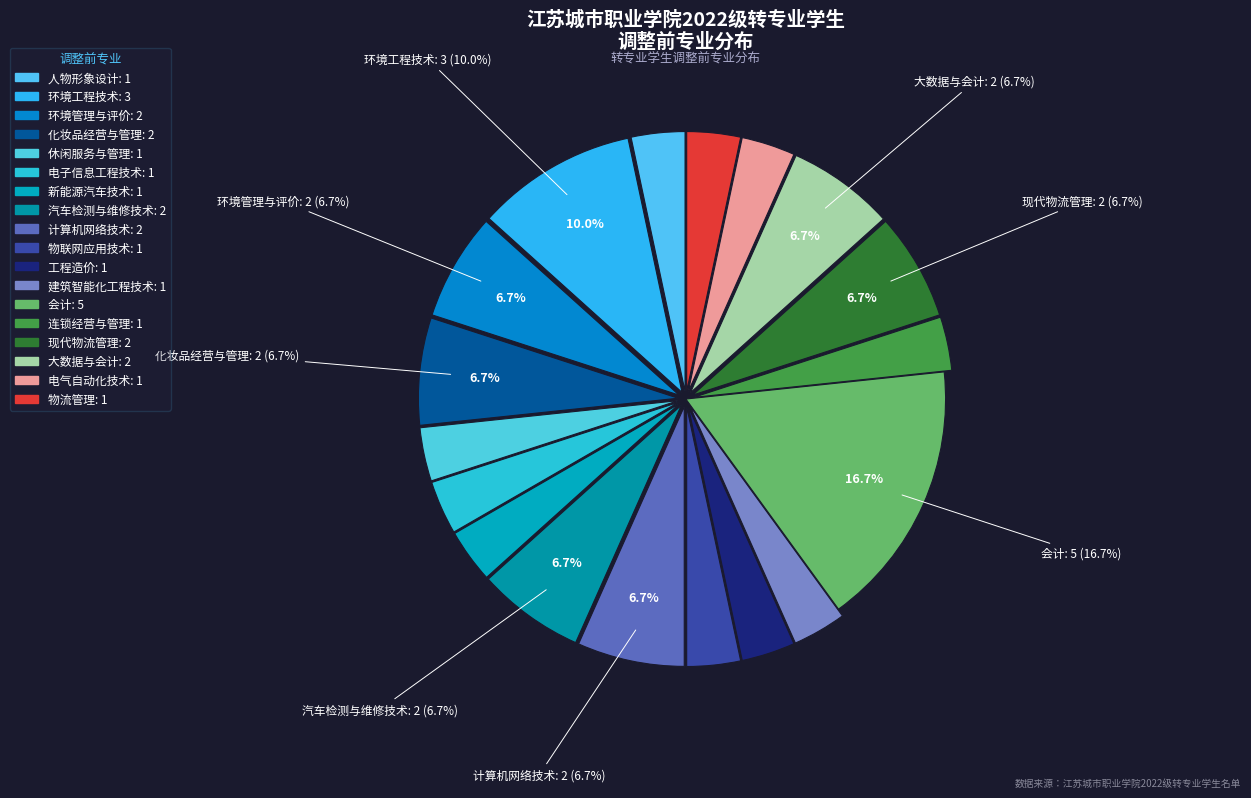

To the nearest percent, what percentage of the pie is 工程造价?

3%